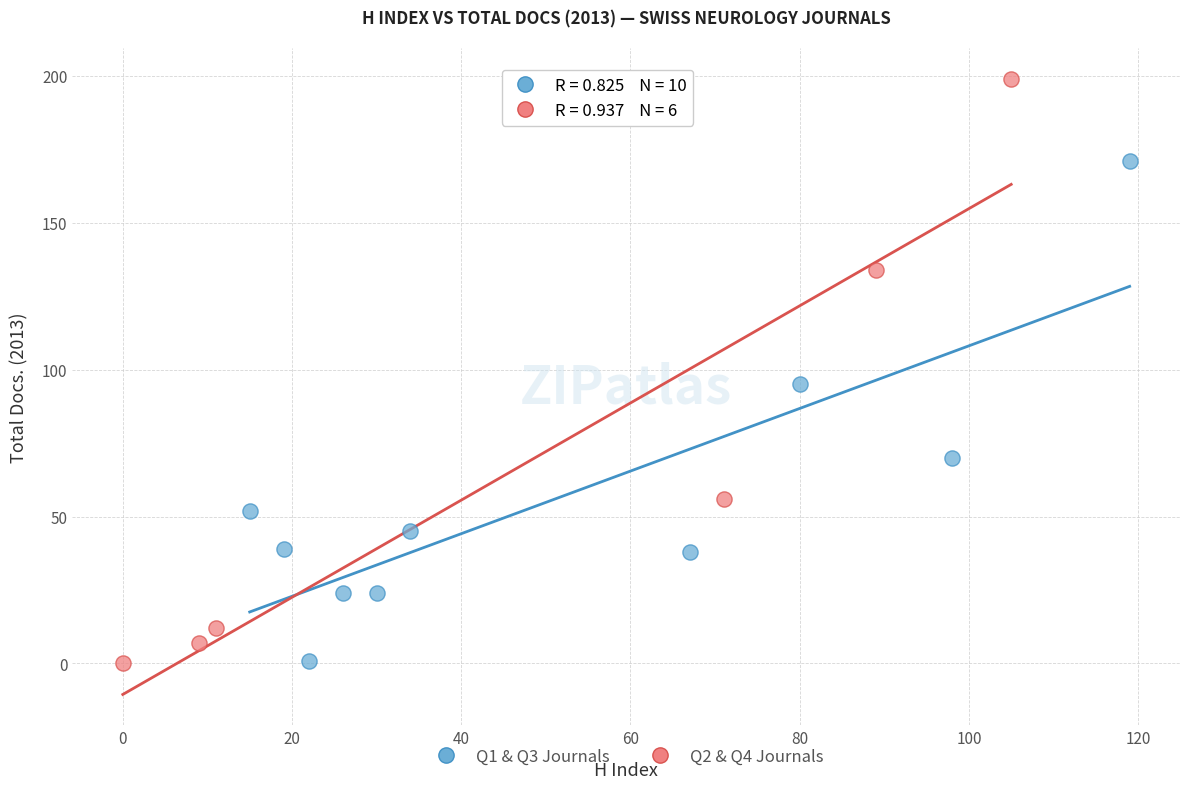

Which series contains the highest Y value?

Q2 & Q4 Journals